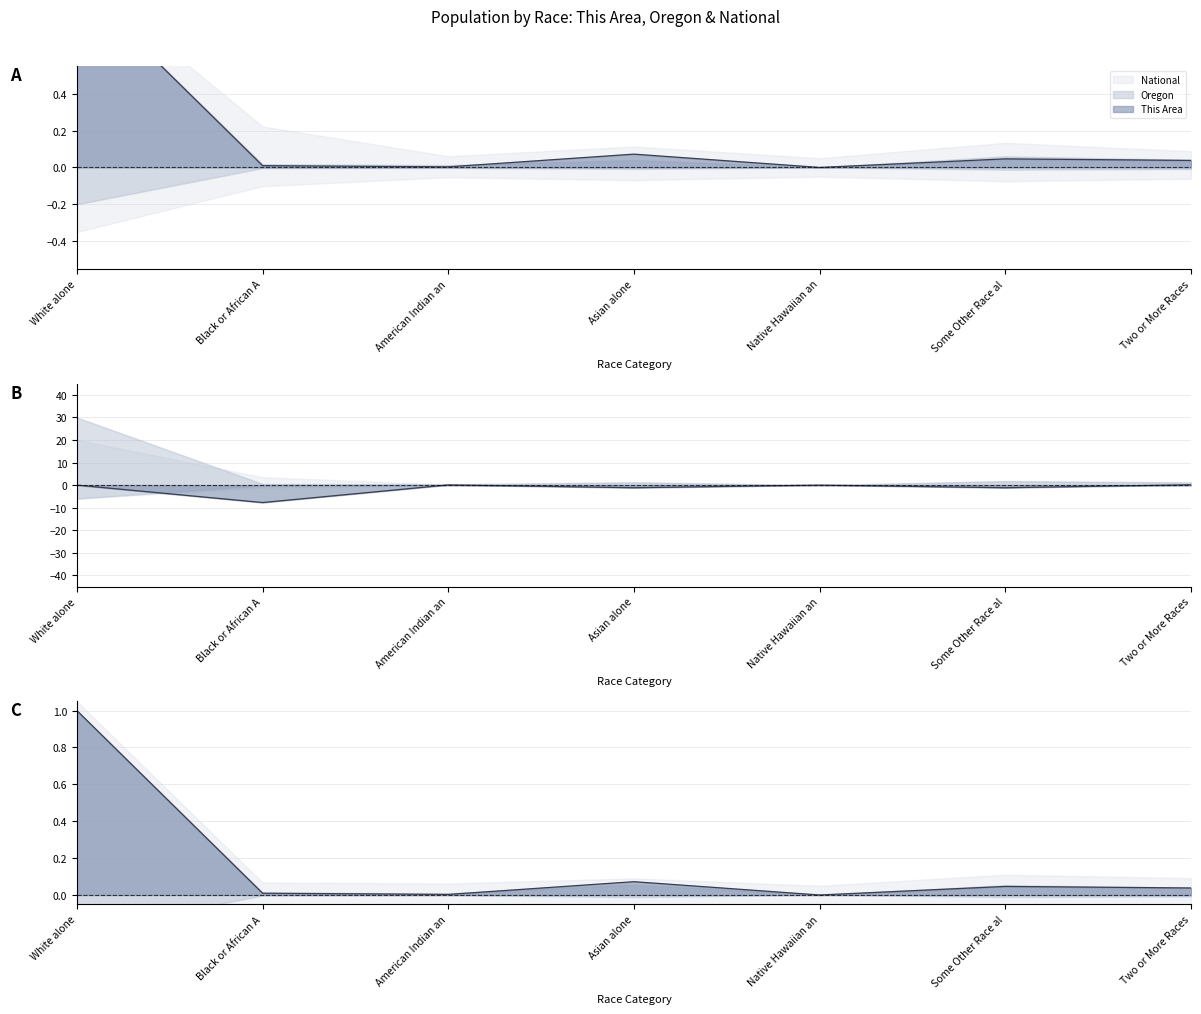

What is the label of the 2nd point from the right?

Some Other Race al